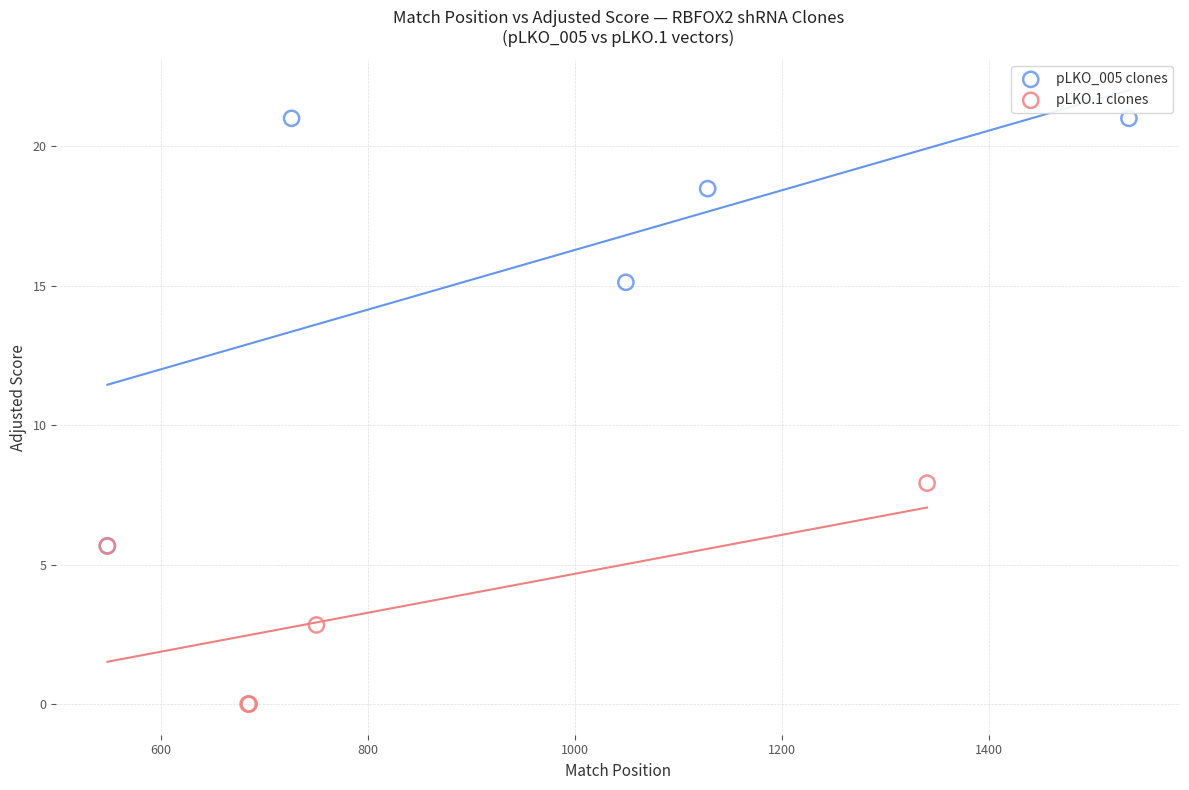

Which series has the largest Y range (max minus min)?

pLKO_005 clones